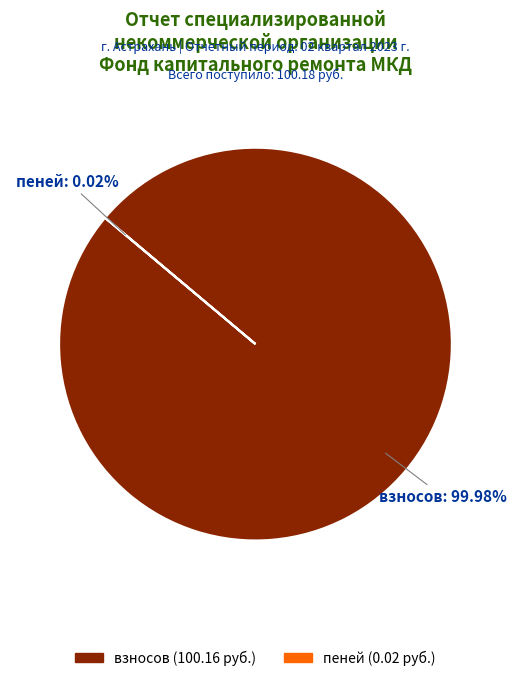

Which slice represents more than half of the pie?

взносов